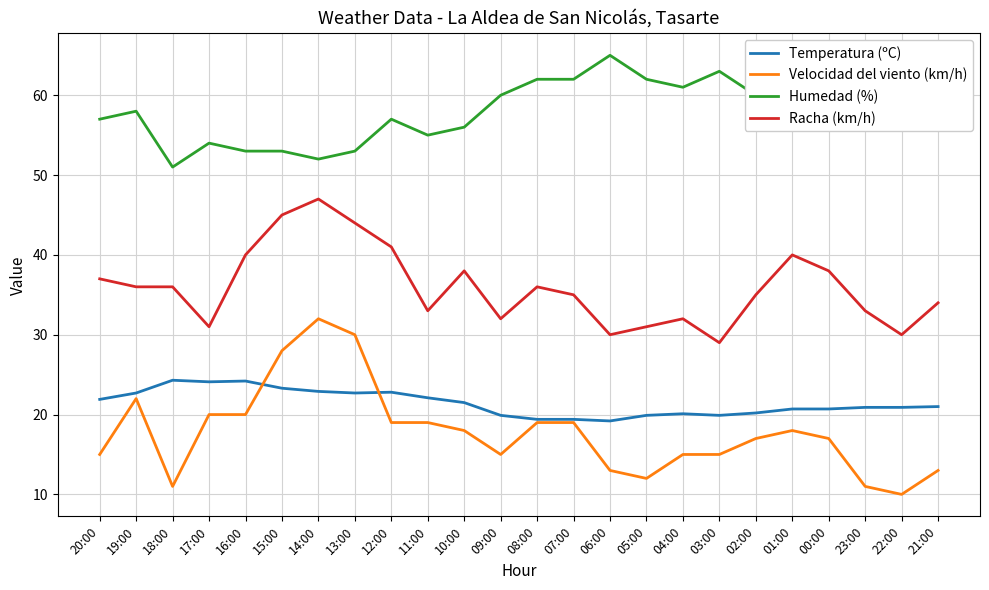

What is the average value of the Temperatura (ºC) series?

21.4